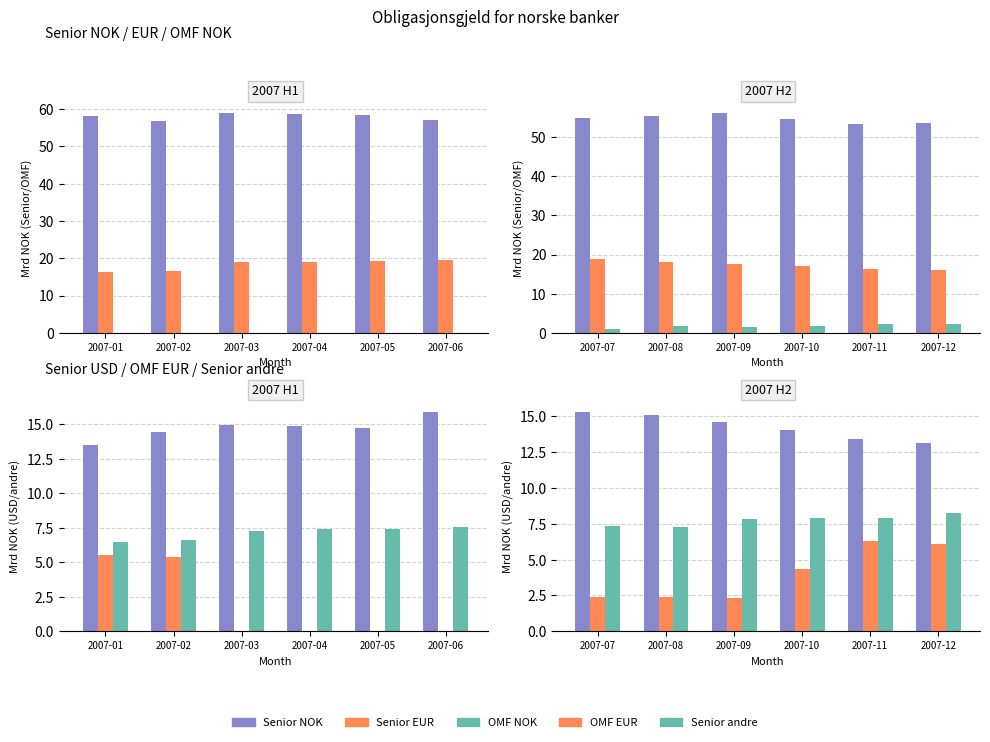

Which series has the largest total across all categories?

Senior NOK